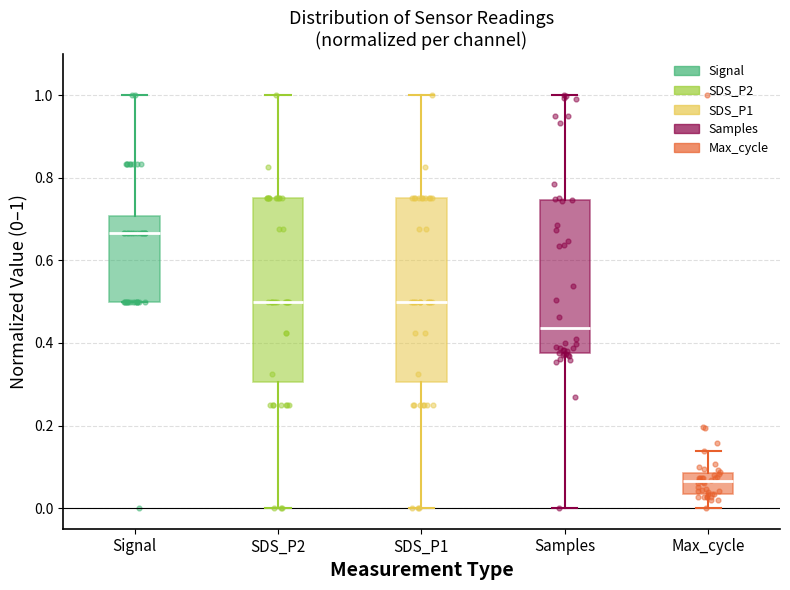

Reading left to right, read every box against the y-axis: the position of its median line, the range the box covers, and the ends of its whiskers. The values are not printed on the chart, so give them approximately, as read against the axis.

Signal: median 0.66, box 0.50 to 0.70, whiskers 0.50 to 1.00
SDS_P2: median 0.50, box 0.30 to 0.76, whiskers 0.00 to 1.00
SDS_P1: median 0.50, box 0.30 to 0.76, whiskers 0.00 to 1.00
Samples: median 0.44, box 0.38 to 0.74, whiskers 0.00 to 1.00
Max_cycle: median 0.06, box 0.04 to 0.08, whiskers 0.00 to 0.14